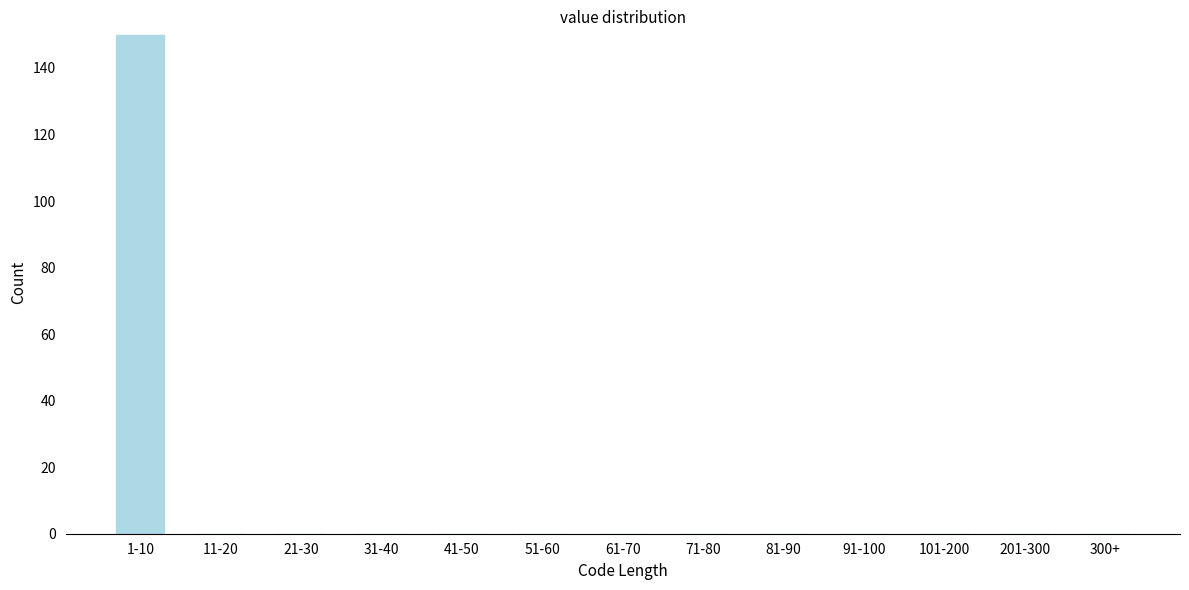

Reading left to right, extract all data points from this chart.

1-10=150	11-20=0	21-30=0	31-40=0	41-50=0	51-60=0	61-70=0	71-80=0	81-90=0	91-100=0	101-200=0	201-300=0	300+=0